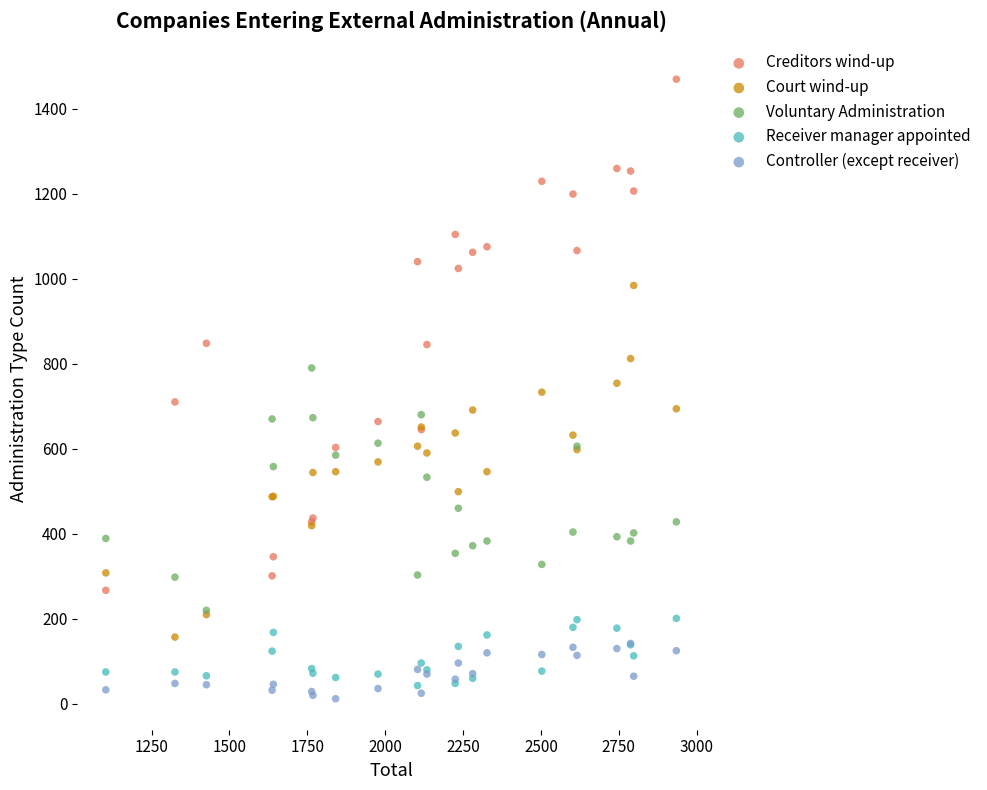

Which series contains the highest Y value?

Creditors wind-up